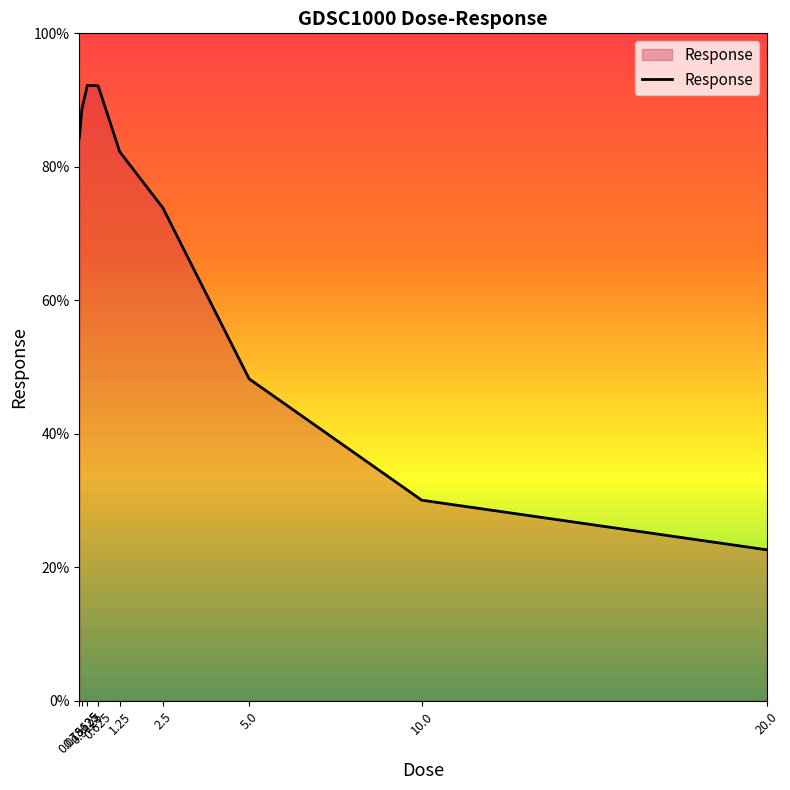

How many values exceed 82?

5